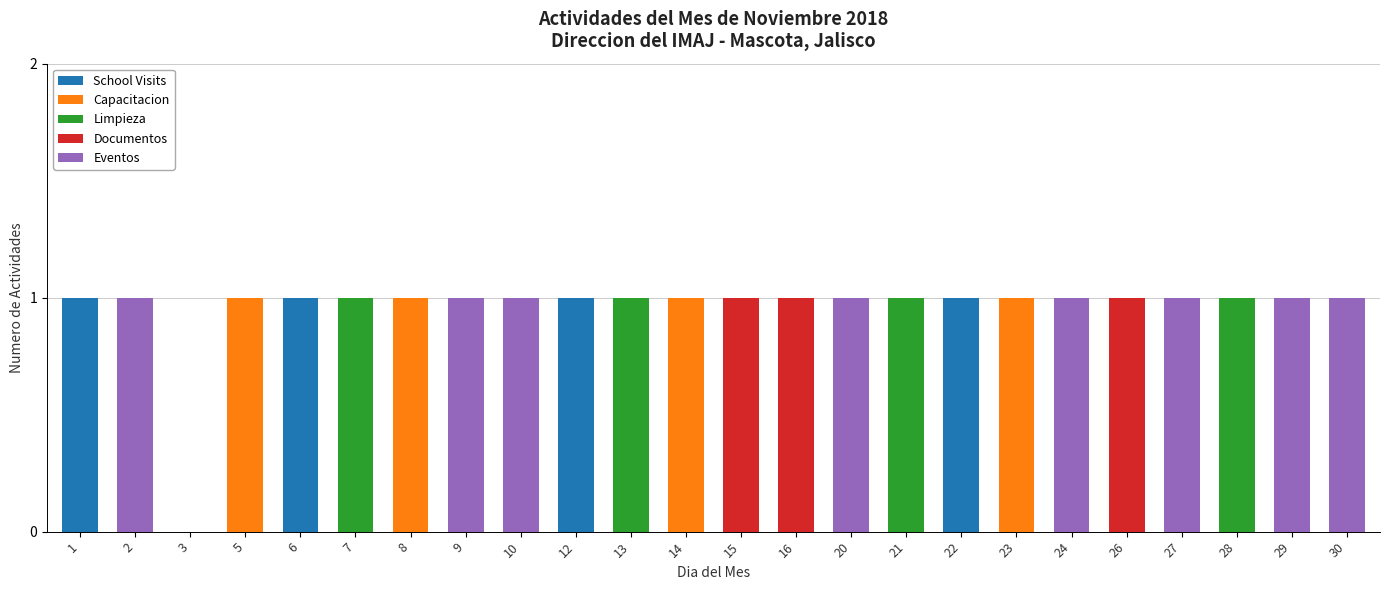

What is the sum of all School Visits values?

4